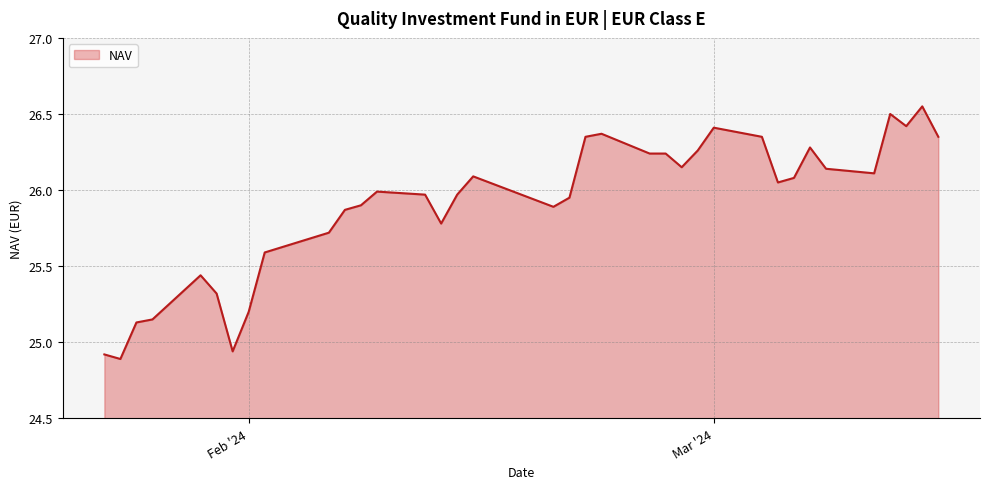

What is the difference between the maximum and minimum values?

1.7